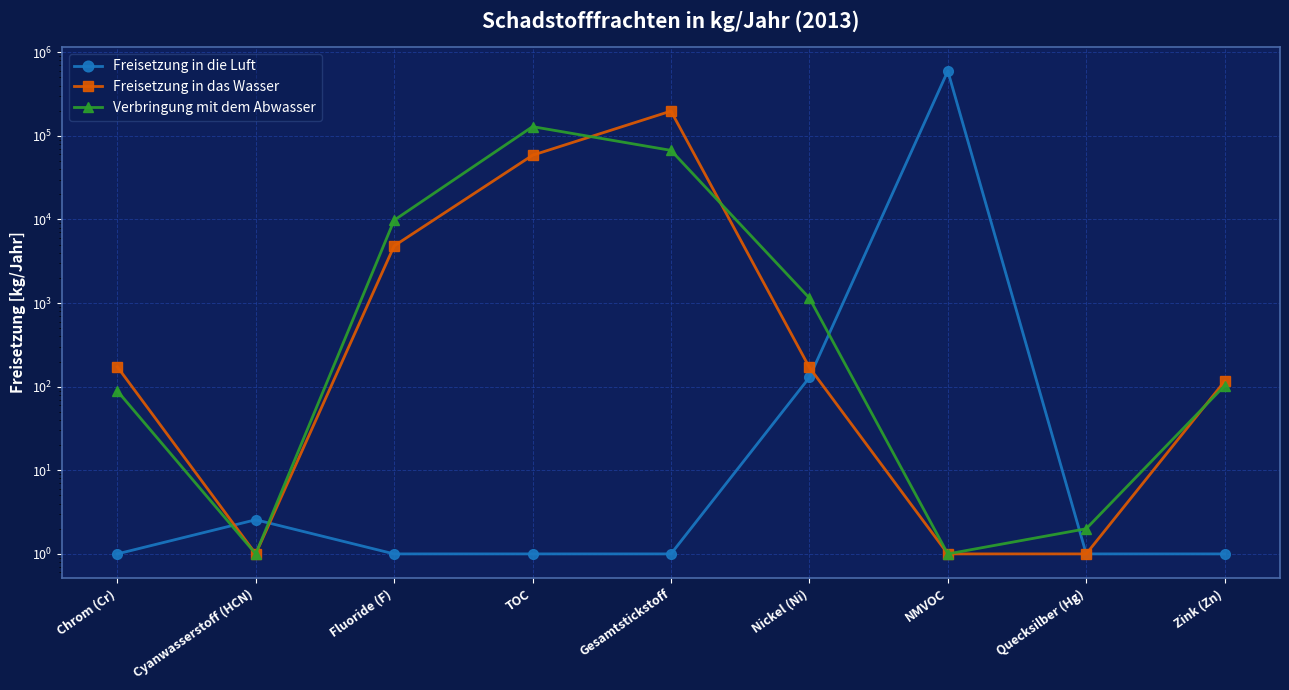

Which series has the widest spread of values?

Freisetzung in die Luft